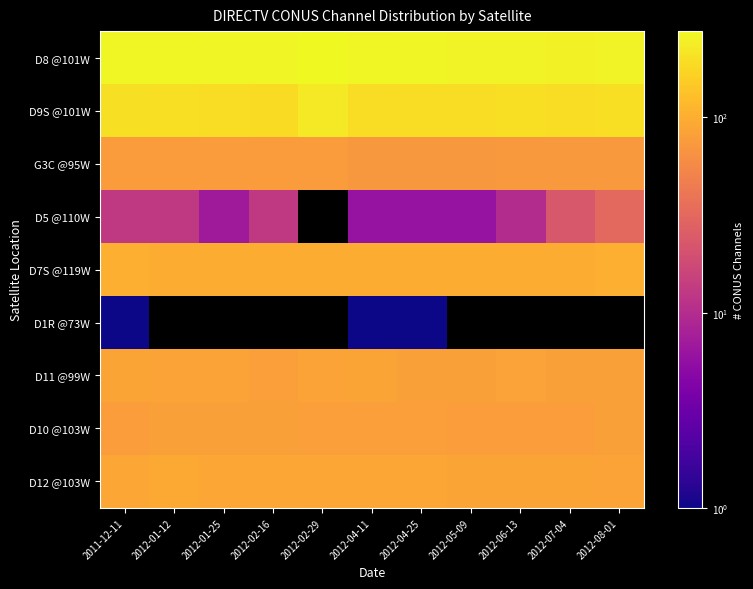

At which label does D7S @119W first exceed 100?

2011-12-11